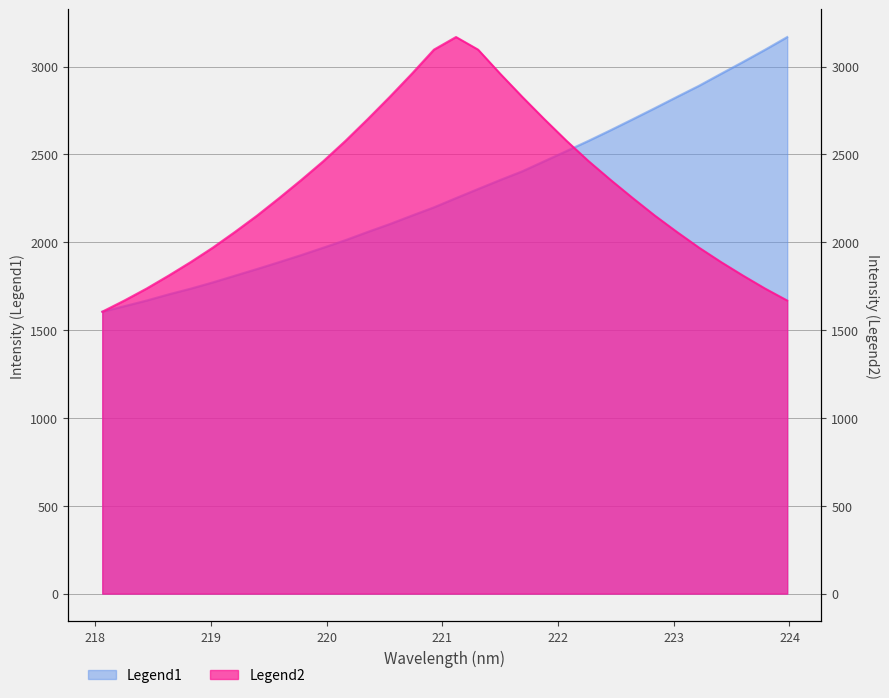

What is the difference between the maximum and minimum values in the Legend1 series?

1563.1